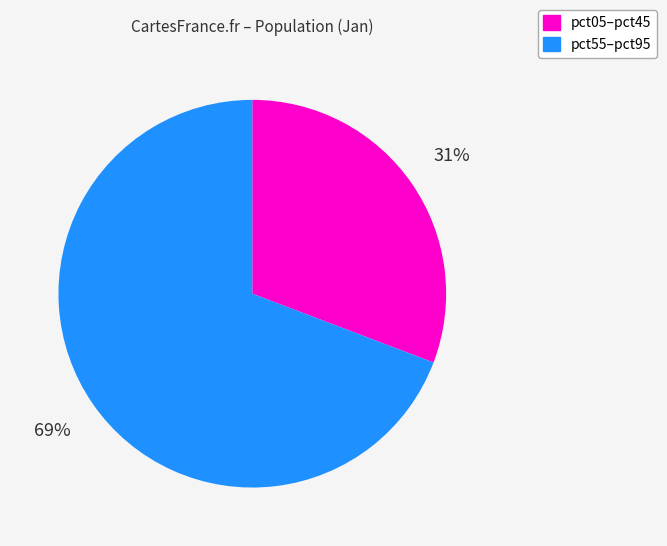

Is there any slice that represents more than half of the pie?

Yes